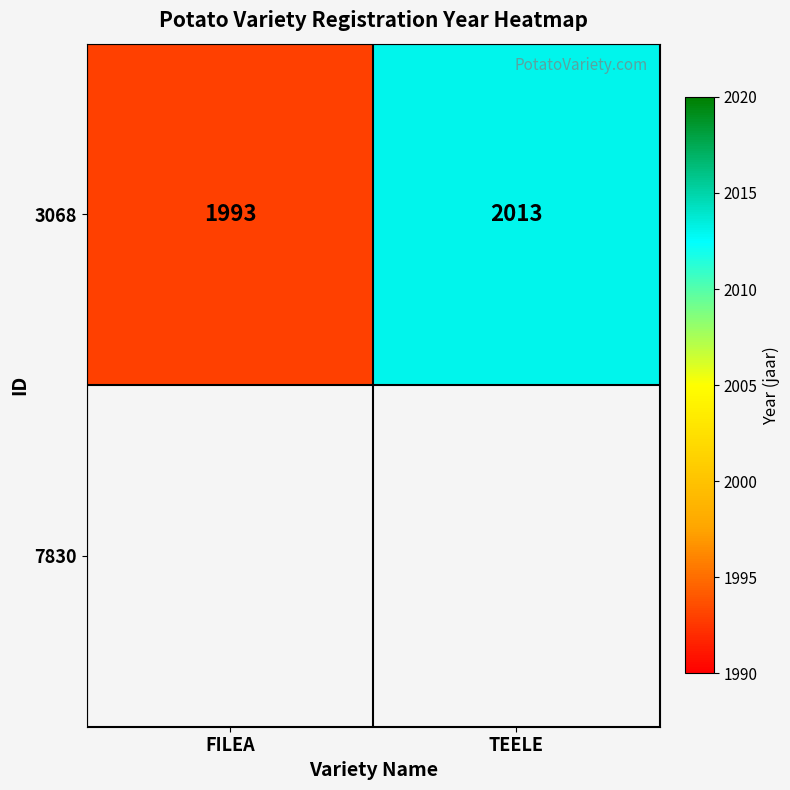

The chart shows a value of 2013 at TEELE. True or false?

True